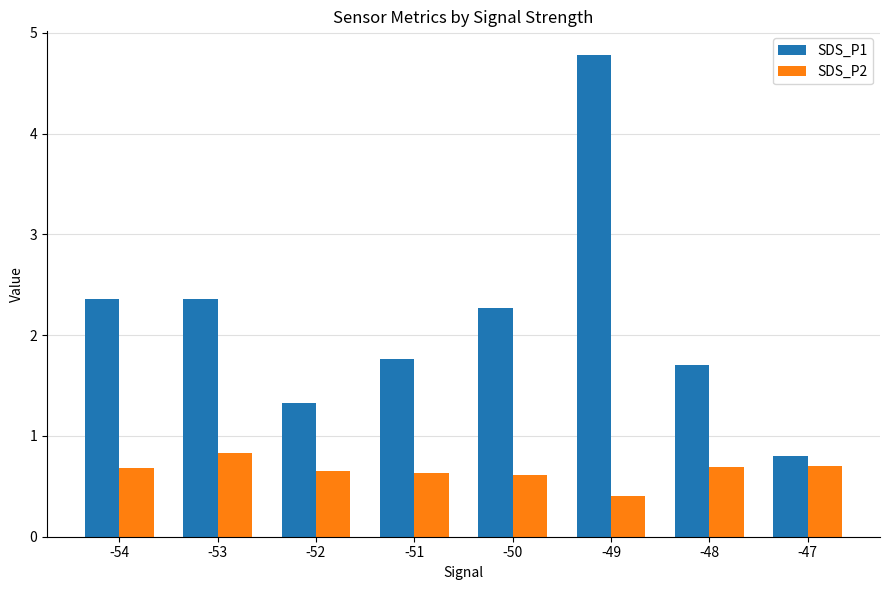

What is the sum of all SDS_P1 values?

17.4